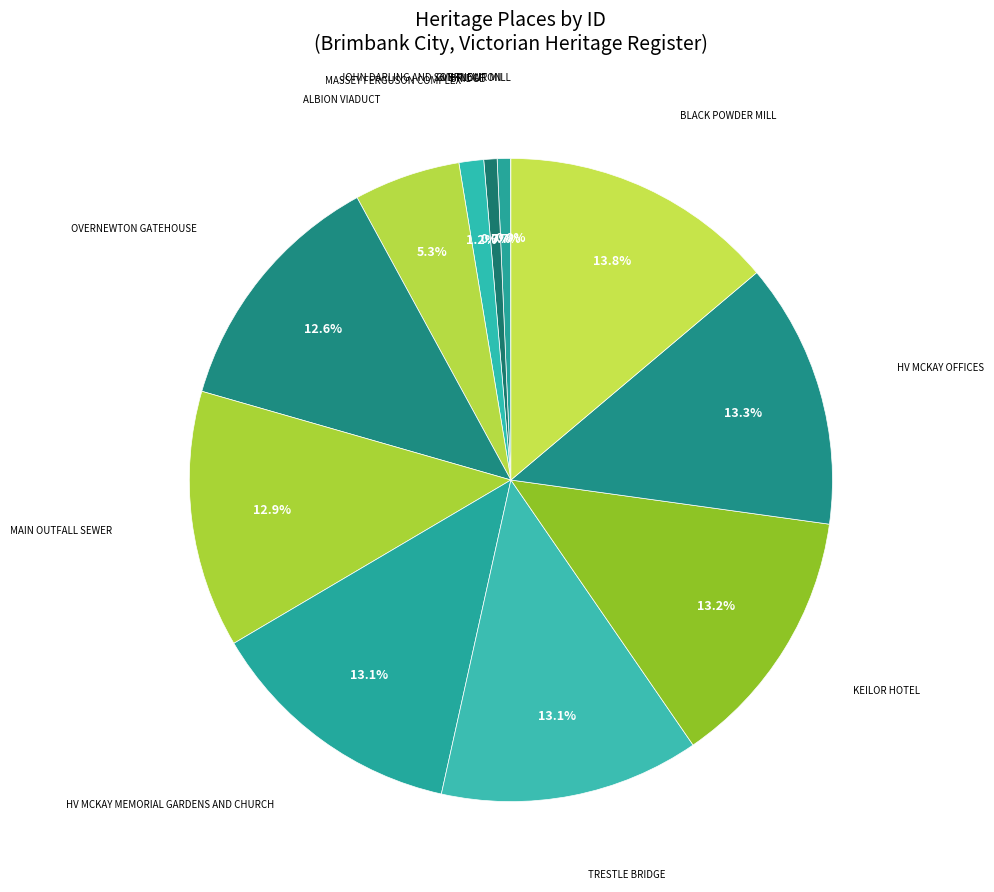

Is HV MCKAY OFFICES the majority of the pie?

No